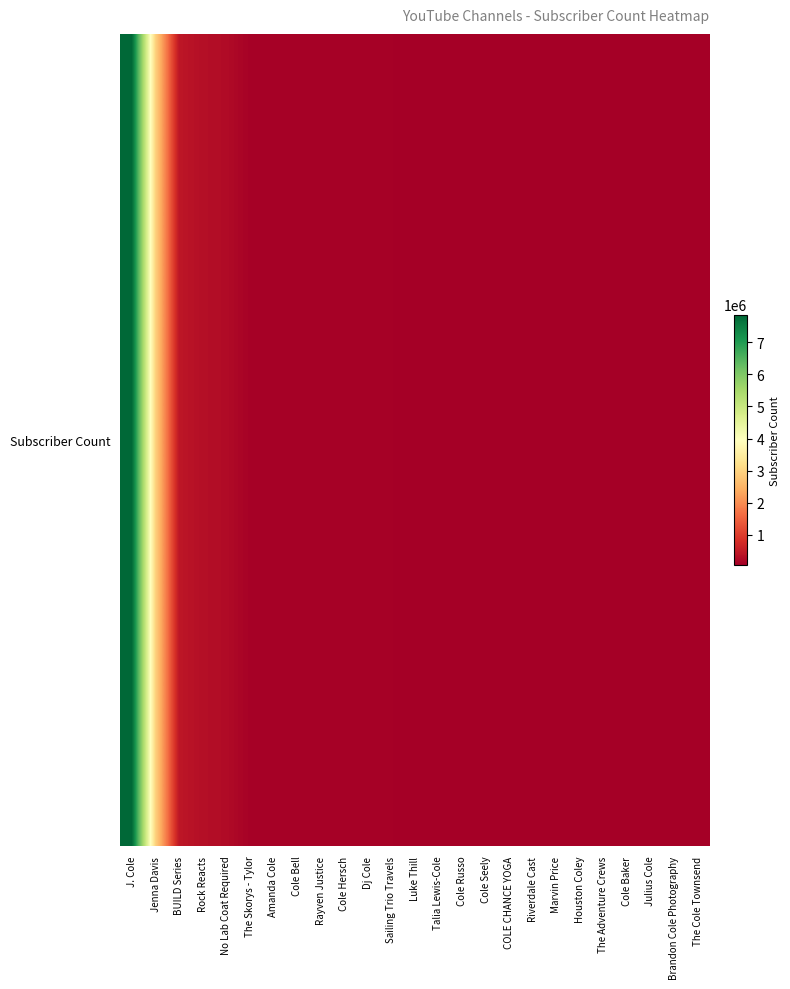

Reading left to right, list all the values displayed in this chart.

7860000	2980000	442000	312000	257000	102000	100000	99100	91300	87300	87200	85700	80700	80500	76600	66500	65900	65200	63600	63100	62300	61100	58300	56400	54900